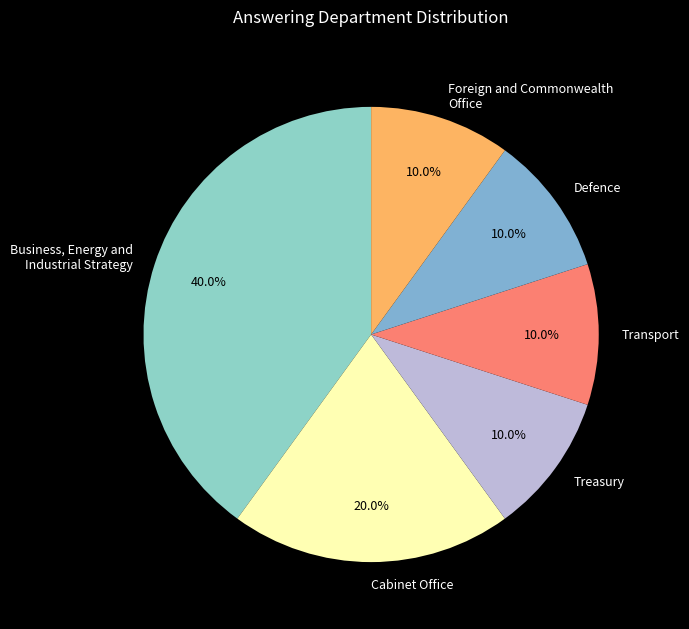

To the nearest percent, what is the average slice percentage?

17%